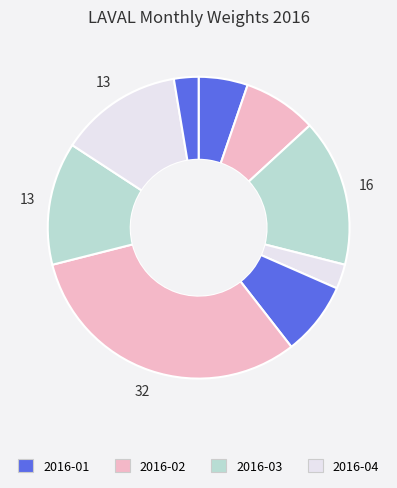

How many segments does this pie chart have?

9